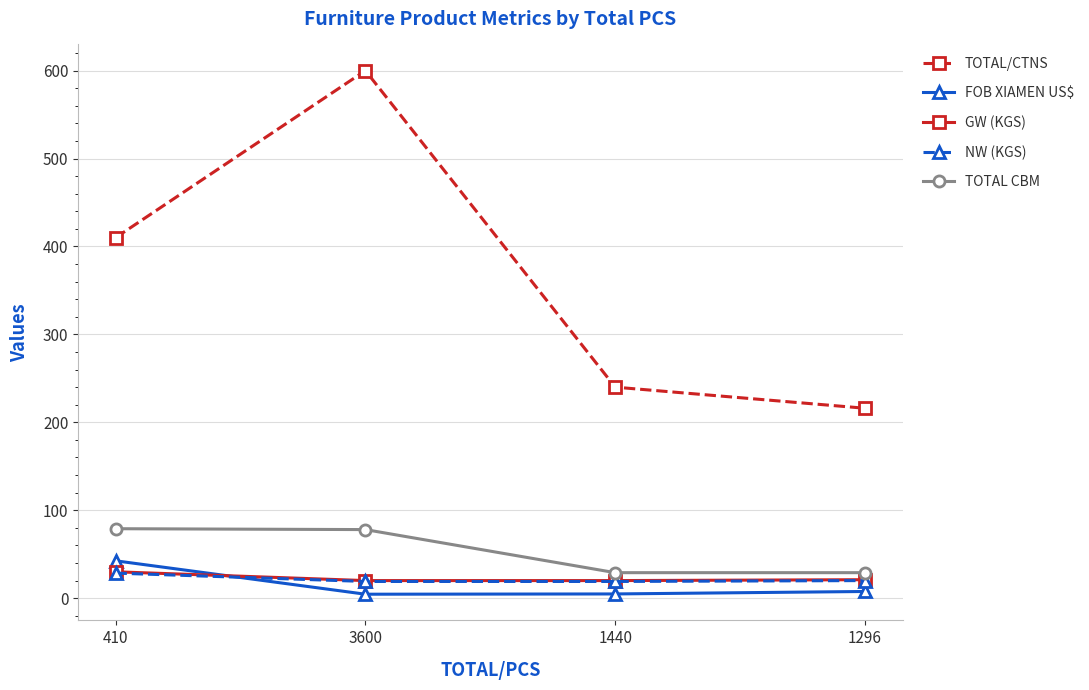

At which category is the sum across all series the highest?

3600